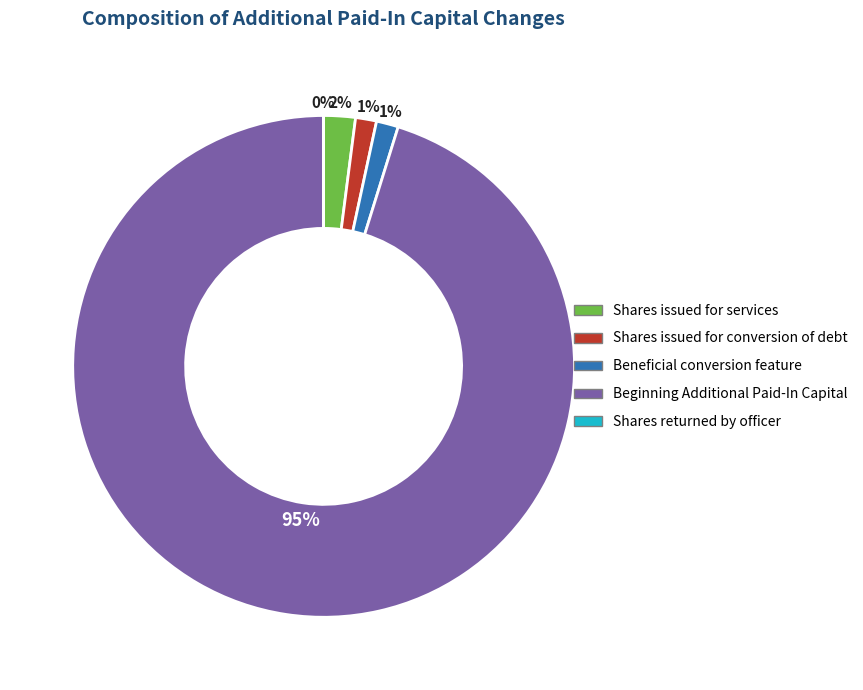

Which category has the biggest portion of the pie?

Beginning Additional Paid-In Capital